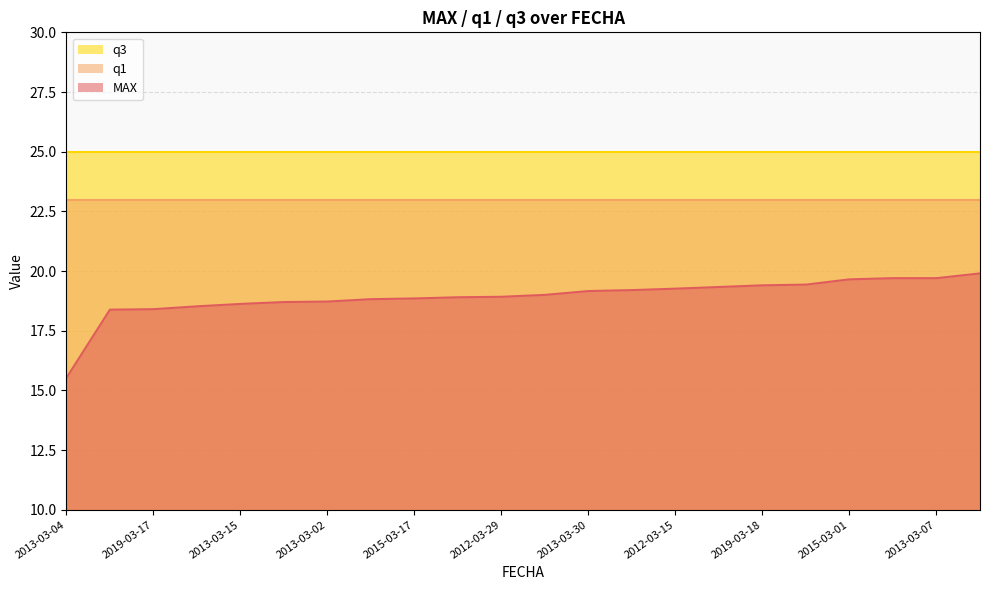

Rank the series by their average value, from lowest to highest.

MAX, q1, q3